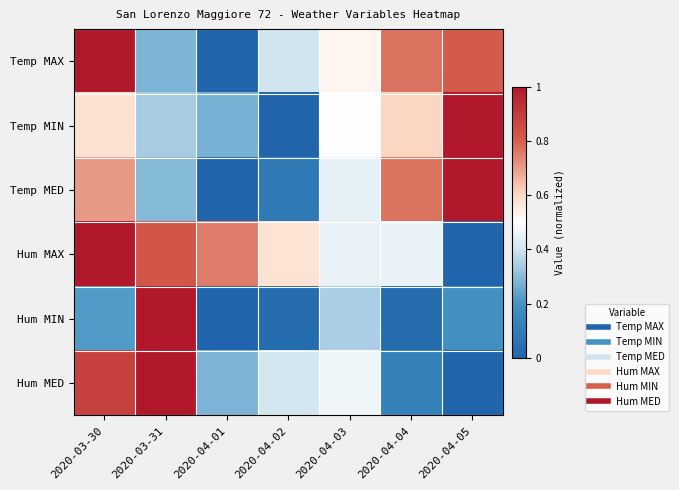

Which series has the largest range (max minus min)?

Temp MAX